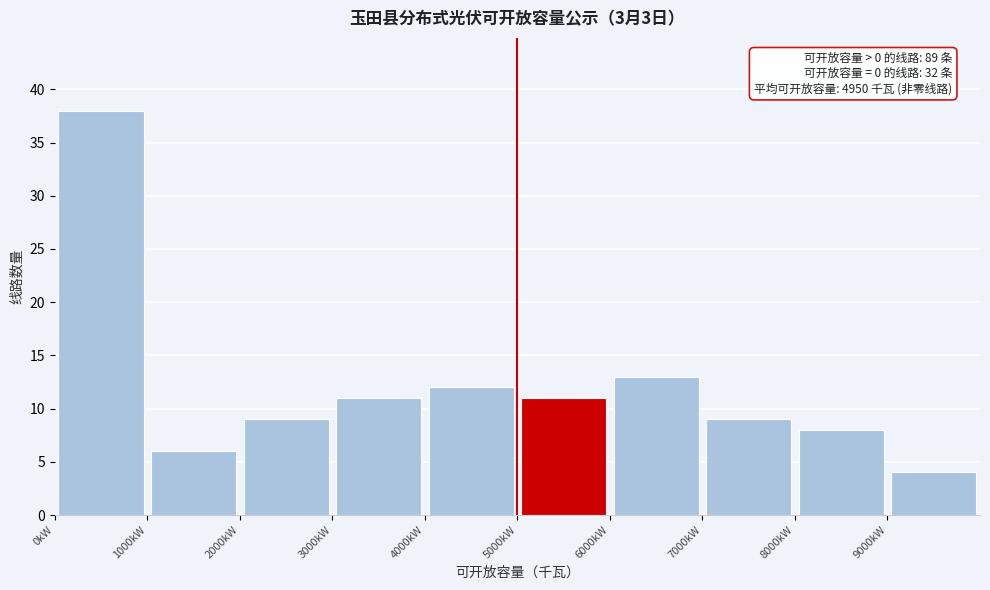

Which range on the x-axis has the tallest bar?

0 to 1000